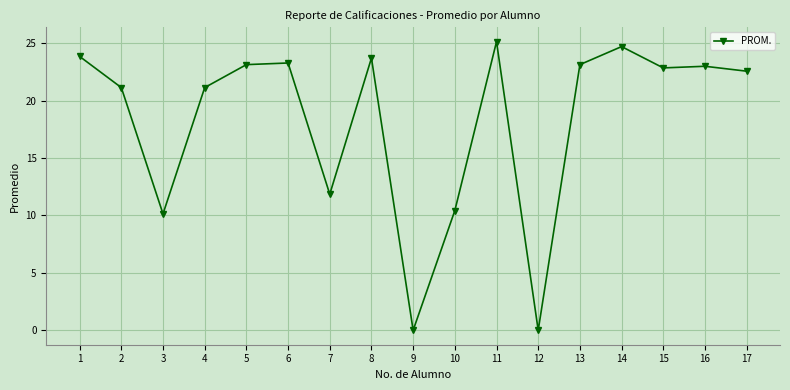

At which category does the data reach its first local valley?

3